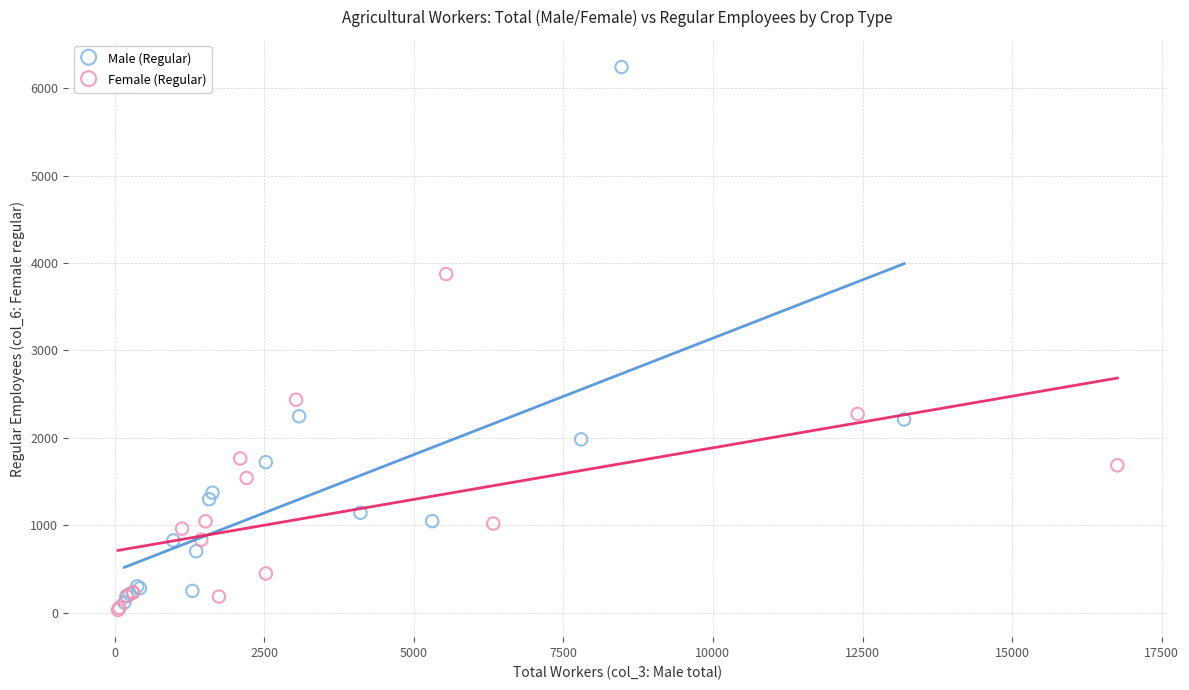

Which series reaches the maximum Y coordinate?

Male (Regular)